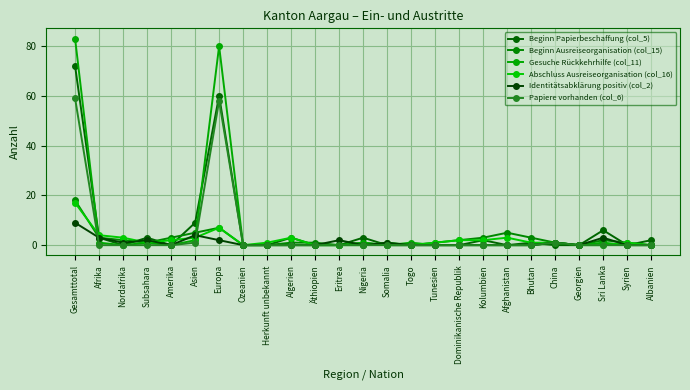

What is the label of the 11th point from the right?

Togo